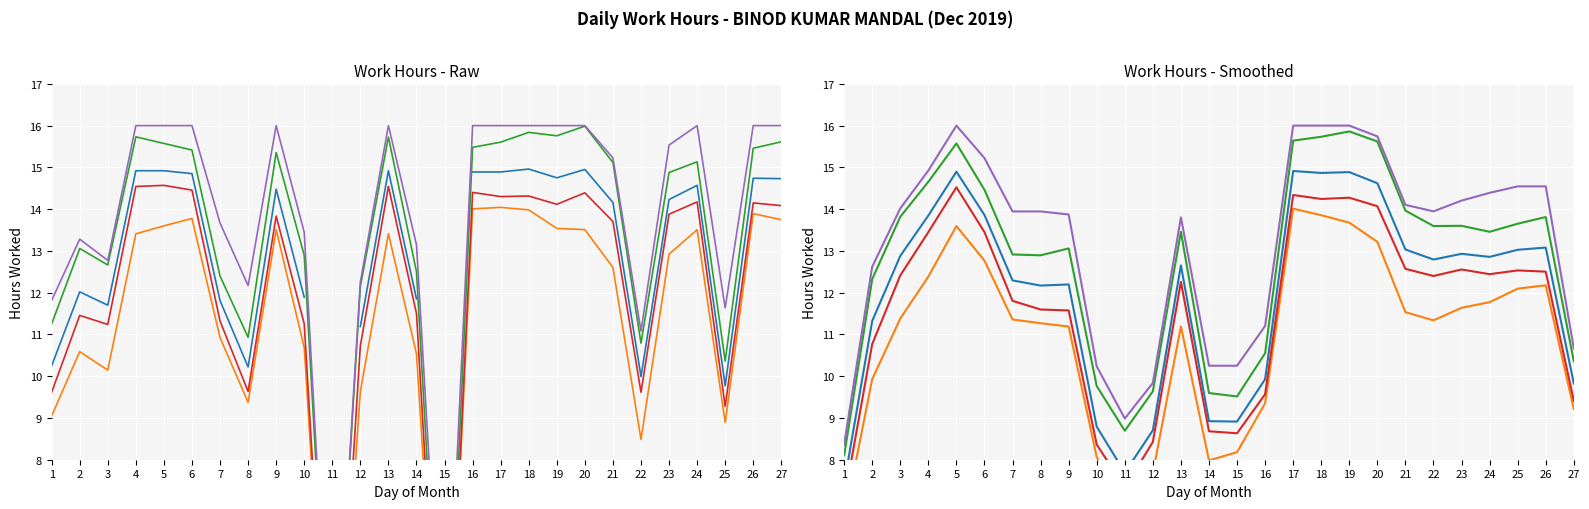

What is the change in value from 1 to 25?

-0.3